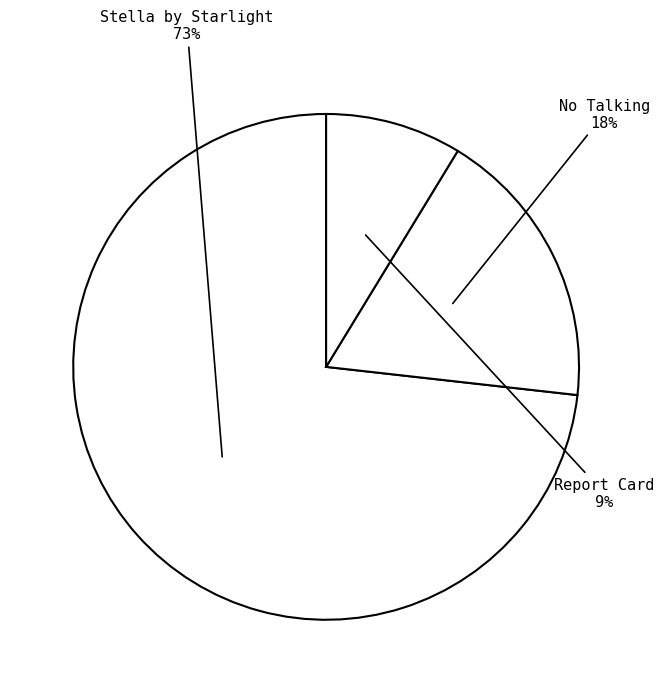

Rank the categories by value from highest to lowest.

Stella by Starlight, No Talking, Report Card